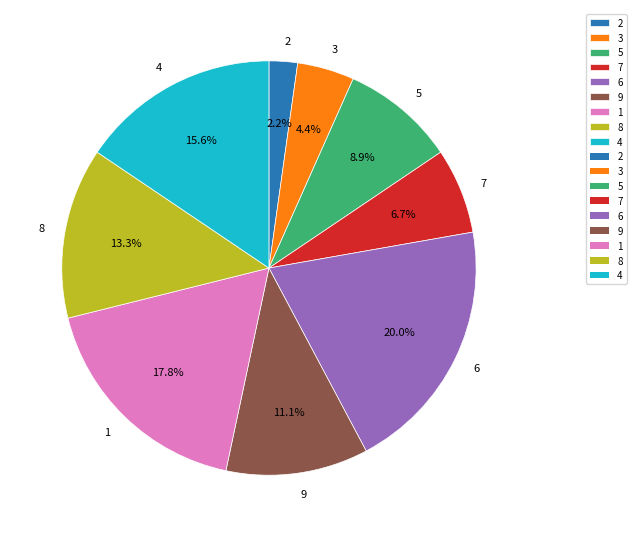

Which slice is the largest?

6